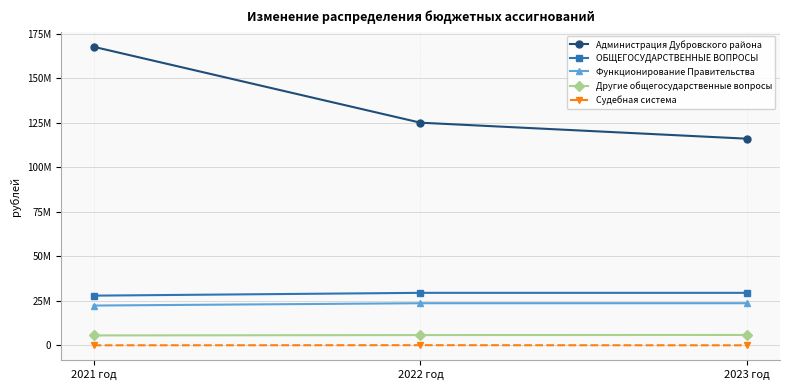

Rank the categories by Администрация Дубровского района value from highest to lowest.

2021 год, 2022 год, 2023 год